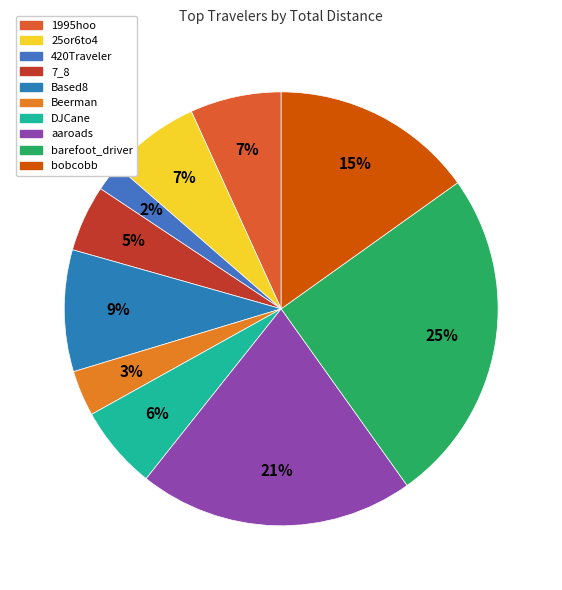

Count the number of slices in the pie.

10